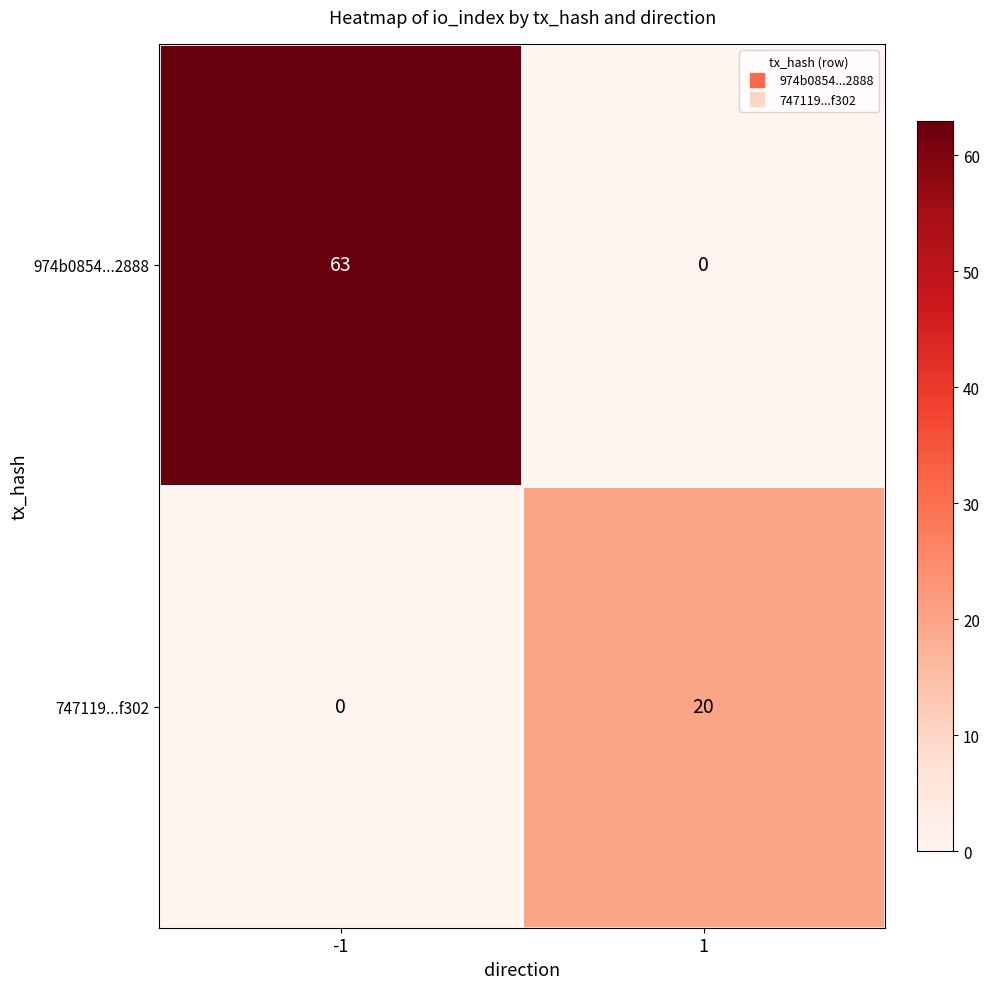

Which series has the largest total across all categories?

974b0854...2888